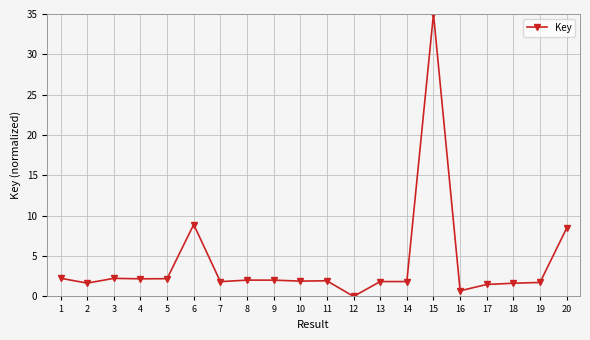

Where does the data first go above 1?

1